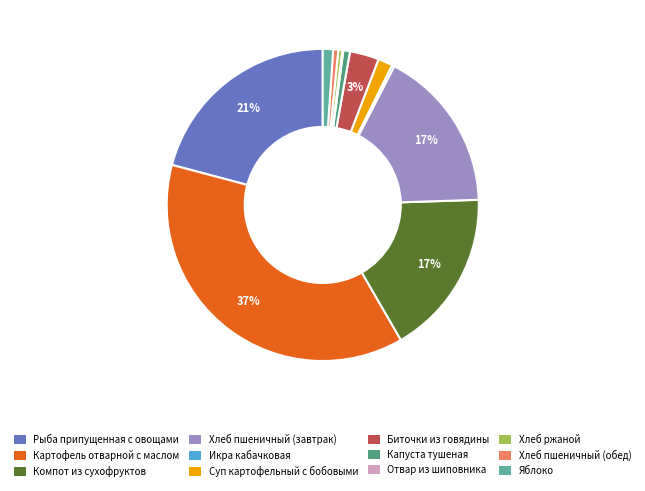

Between Биточки из говядины and Капуста тушеная, which is larger?

Биточки из говядины